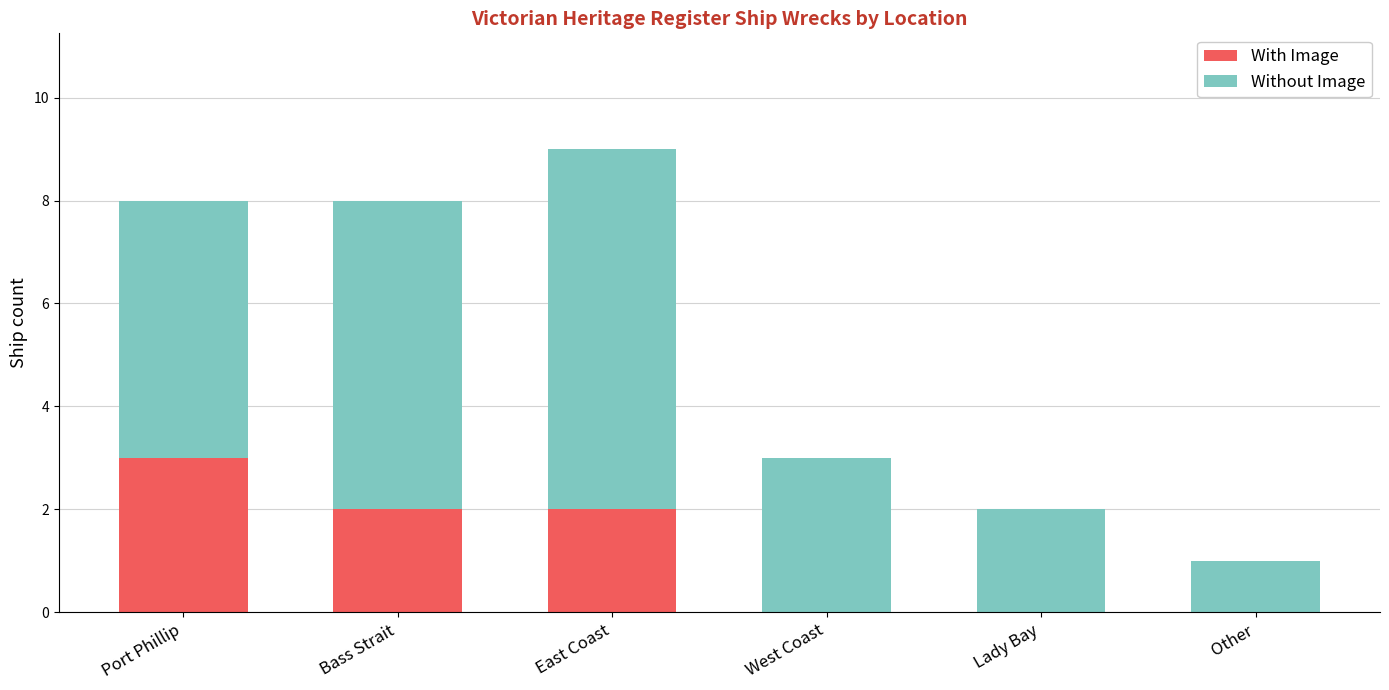

At which category is the sum across all series the highest?

East Coast